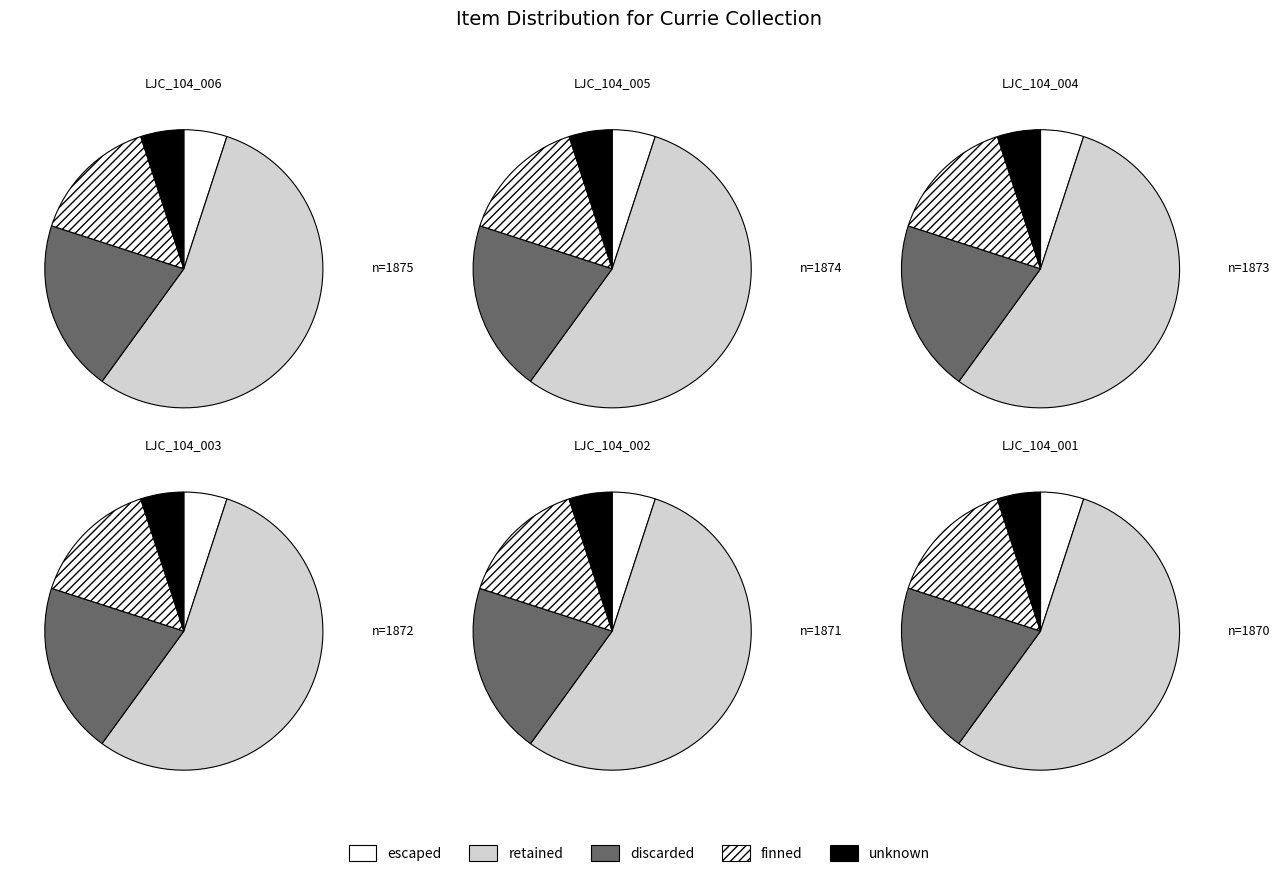

To the nearest percent, what portion does LJC_104_006 represent?

17%